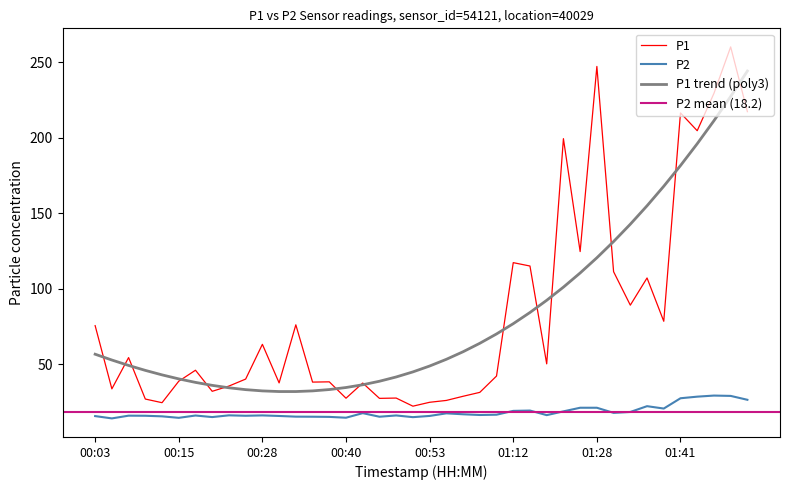

What is the difference between the P1 values at 00:23 and 01:44?

169.2